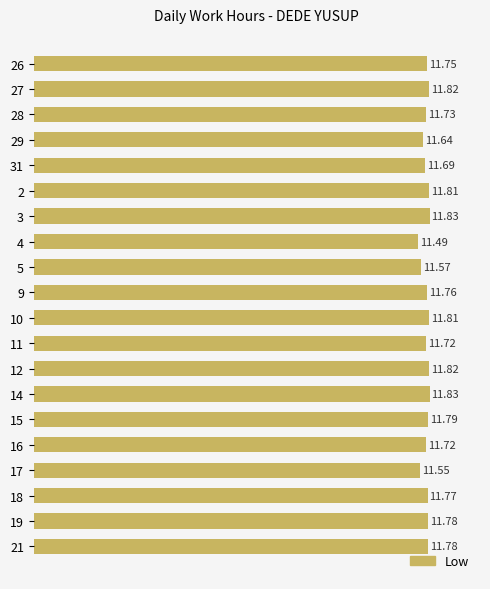

What is the smallest value displayed?

11.5